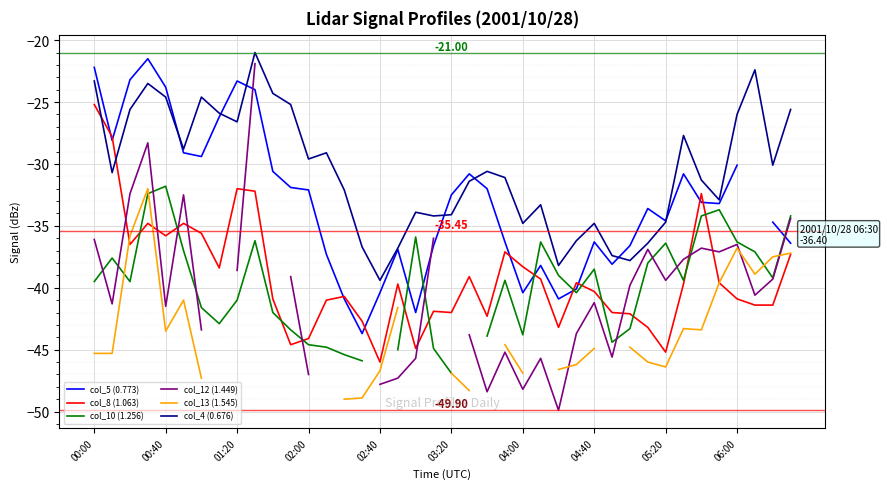

At which label does col_5 (0.773) first exceed -33?

00:00